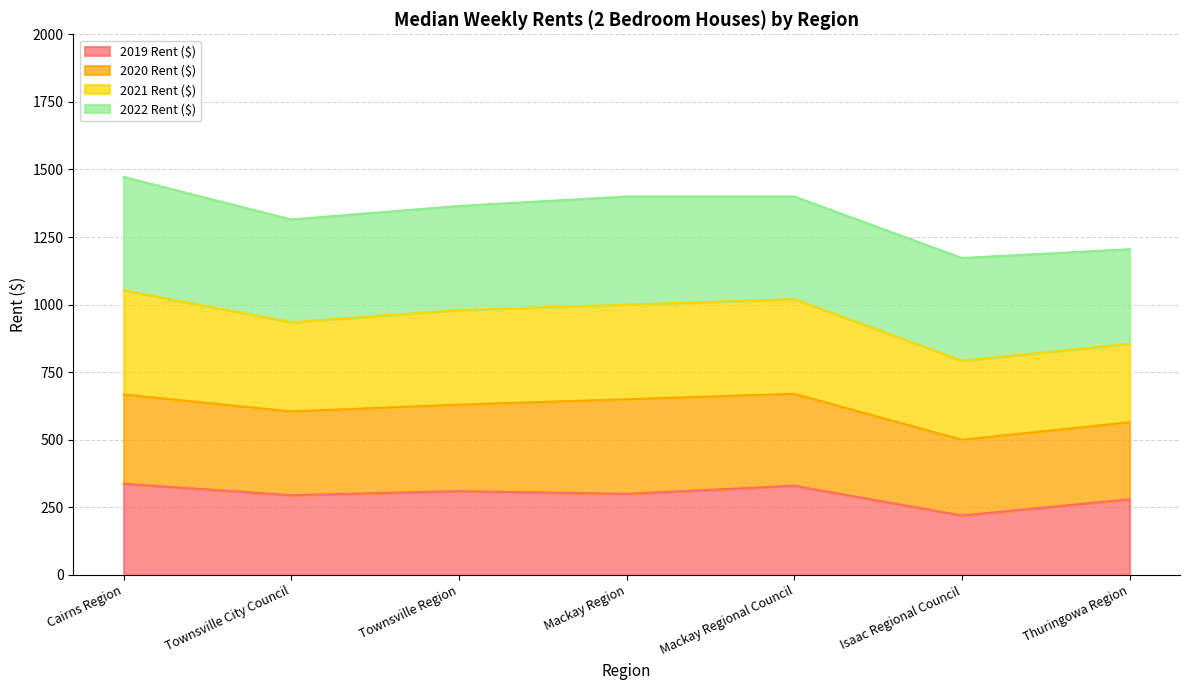

The value of 2019 Rent ($) at Mackay Region is 300.0. True or false?

True